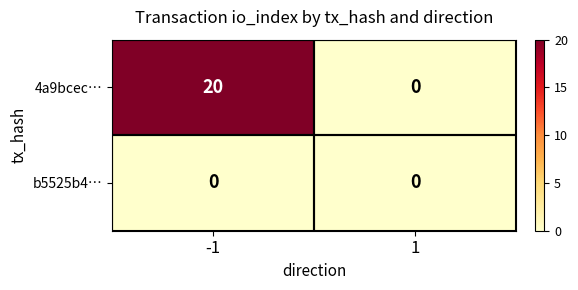

Count the number of data series in this chart.

2